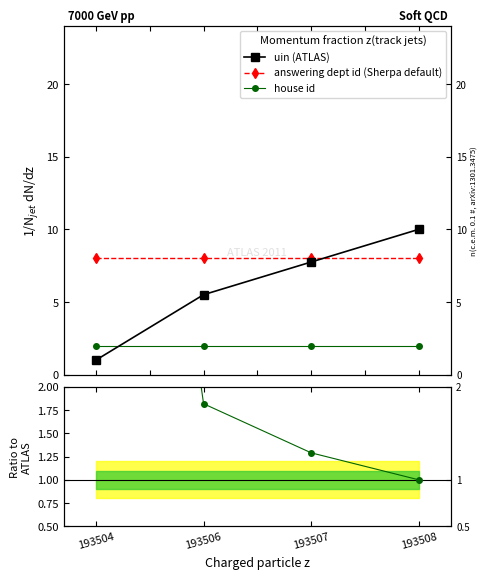

The value of answering dept id (Sherpa default) at 193504 is 2.8. True or false?

False